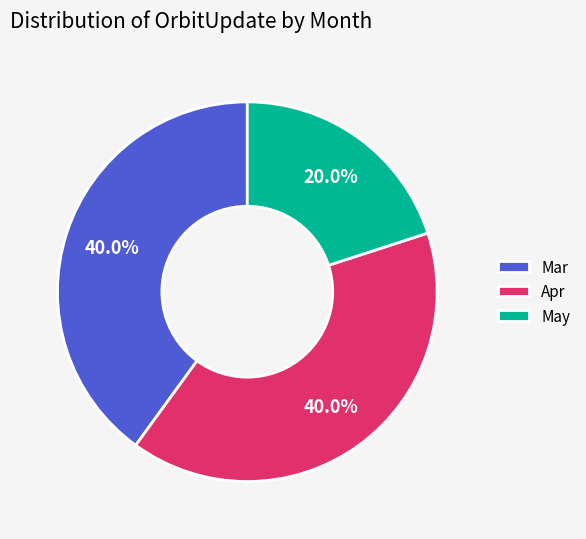

Count the number of slices in the pie.

3